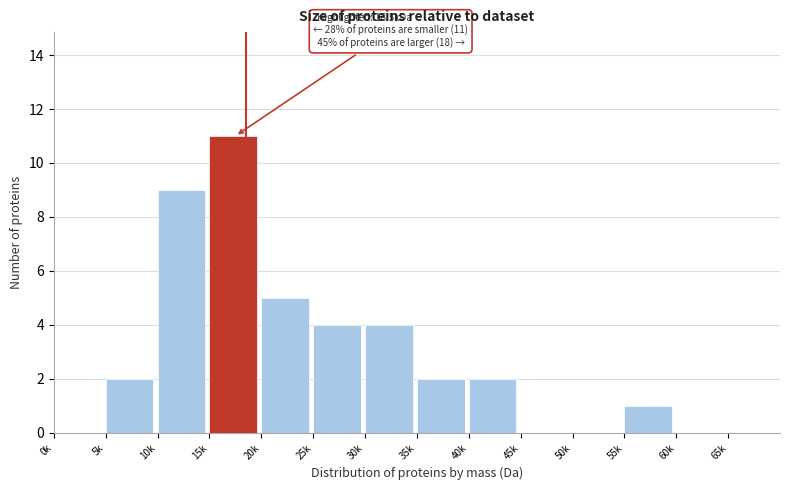

Reading left to right, list all the values displayed in this chart.

0k=0	5k=2	10k=9	15k=11	20k=5	25k=4	30k=4	35k=2	40k=2	45k=0	50k=0	55k=1	60k=0	65k=0